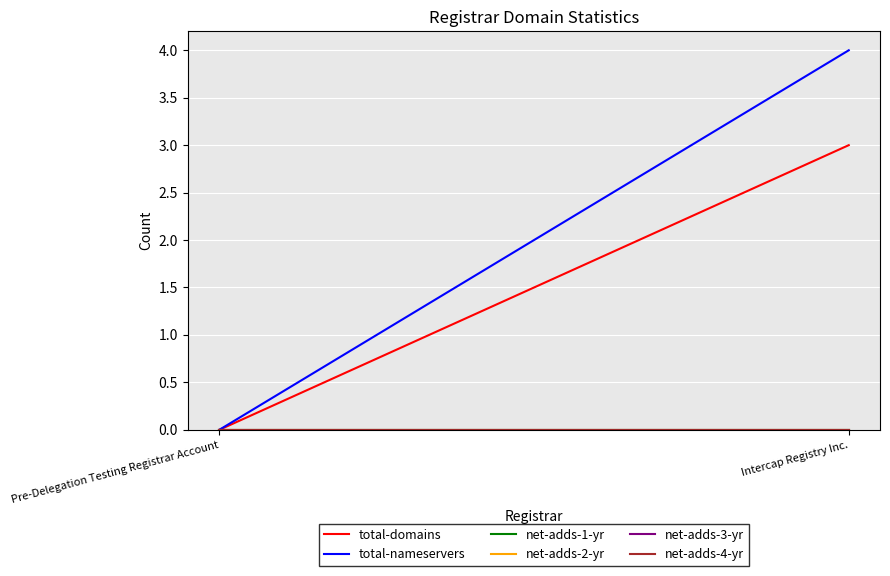

True or false: total-nameservers has a value of 6 at Intercap Registry Inc..

False